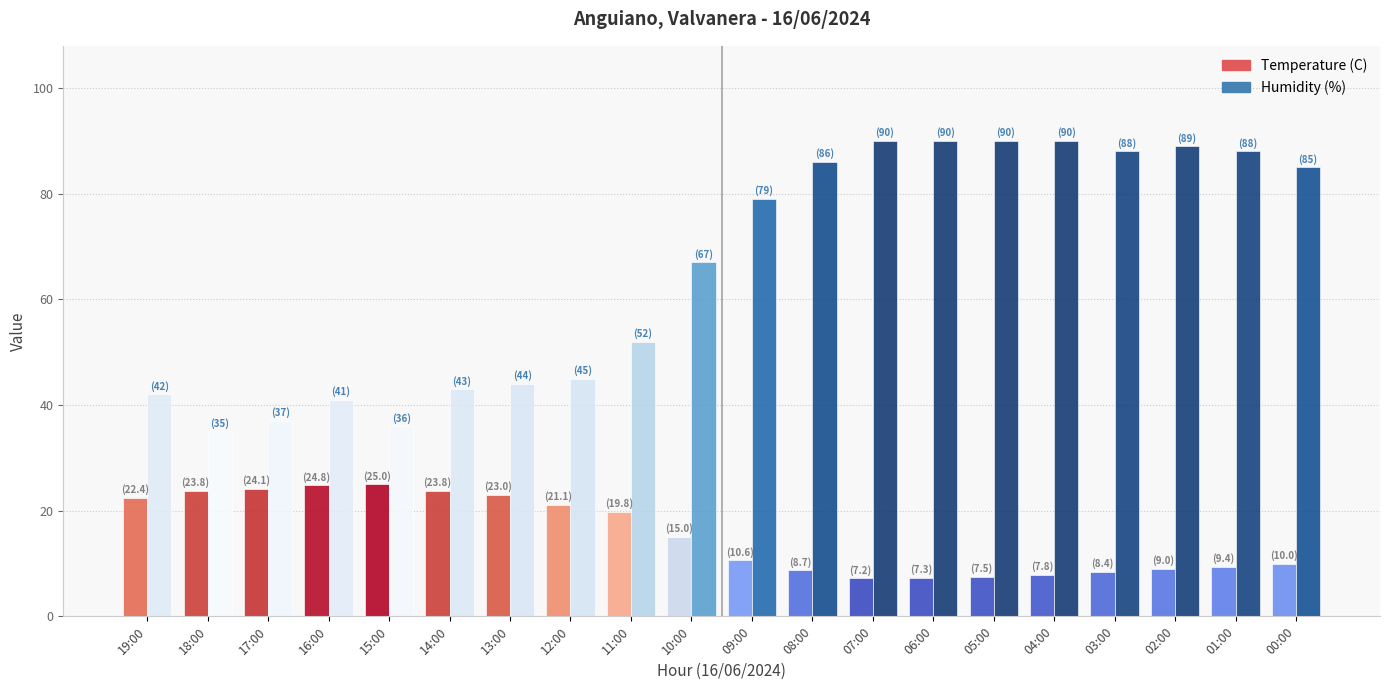

Is the value of Humidity (%) at 08:00 greater than the value of Temperature (C) at 18:00?

Yes